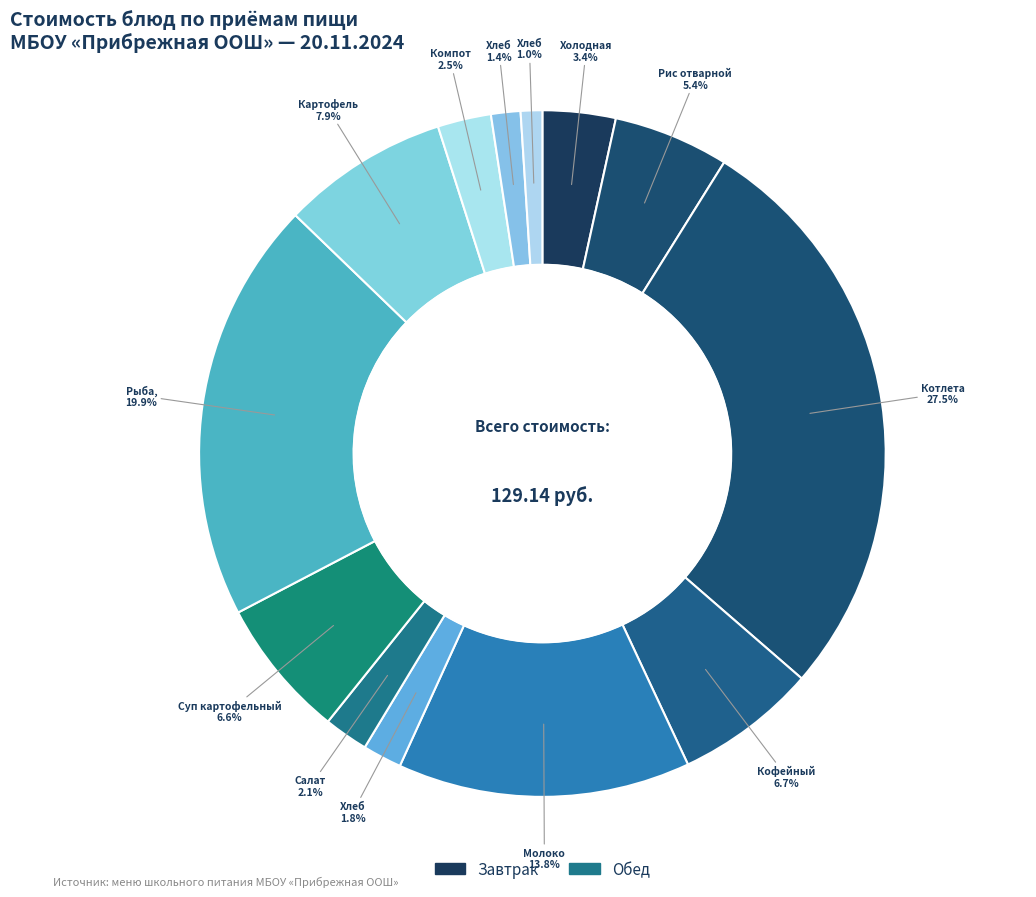

How many slices are in this pie chart?

13